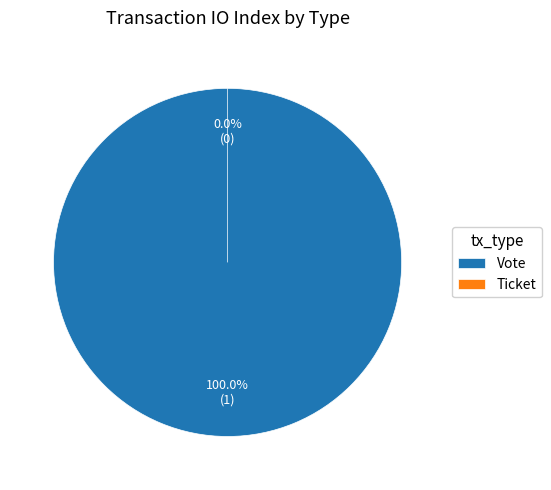

Is Ticket the majority of the pie?

No